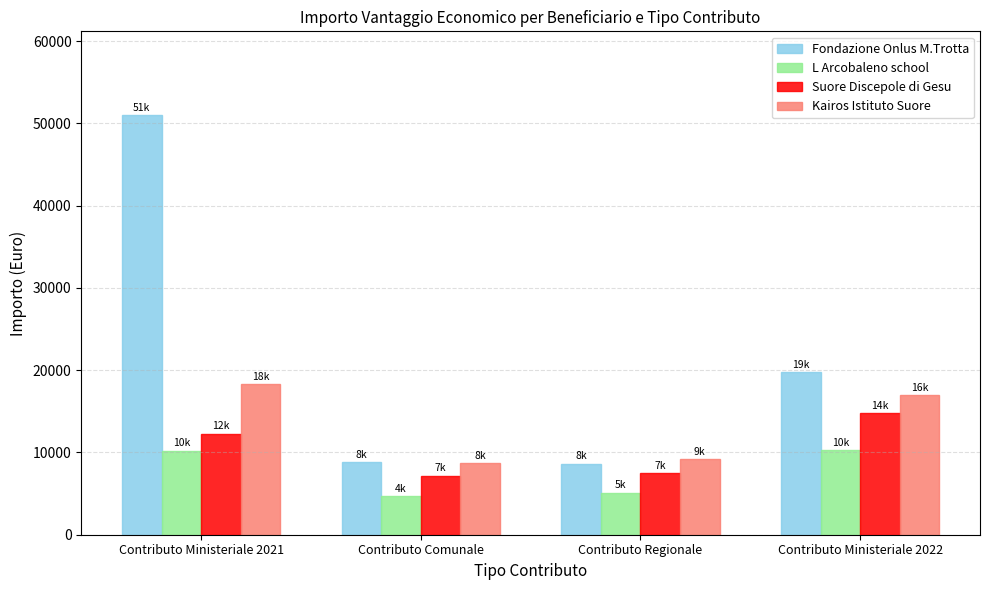

Which label corresponds to the largest value in the chart?

Contributo Ministeriale 2021